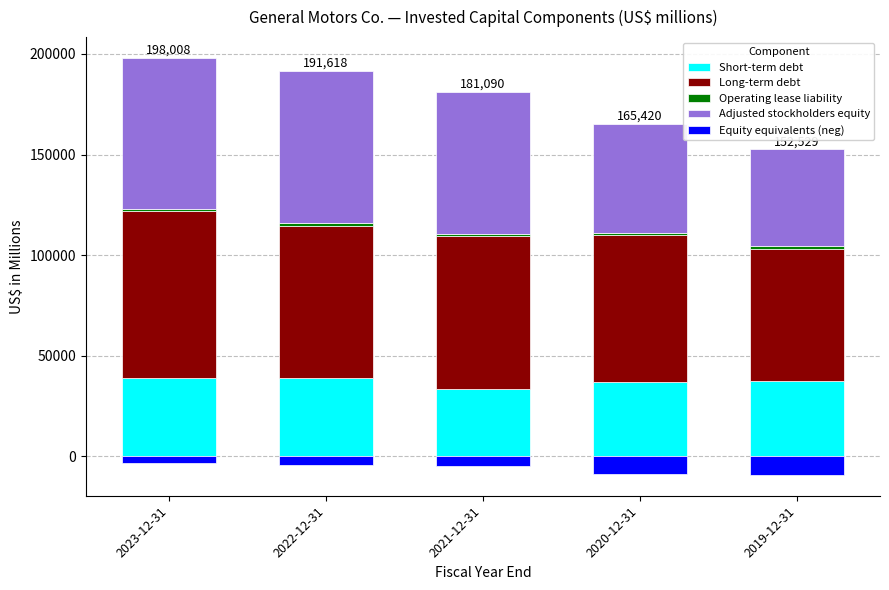

What is the maximum value for Long-term debt?

82773